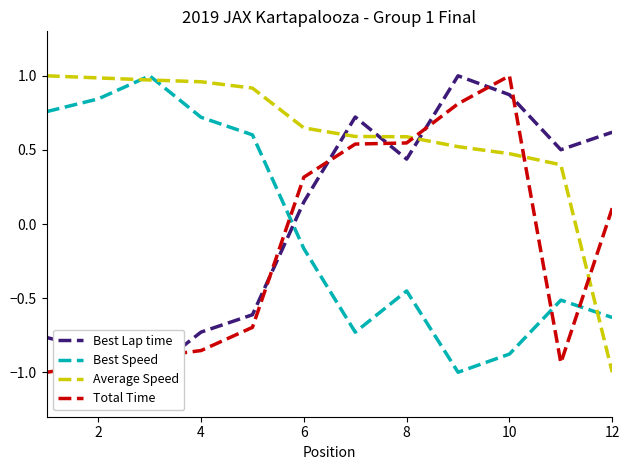

True or false: Best Speed has a value of 0.8 at 2.

True